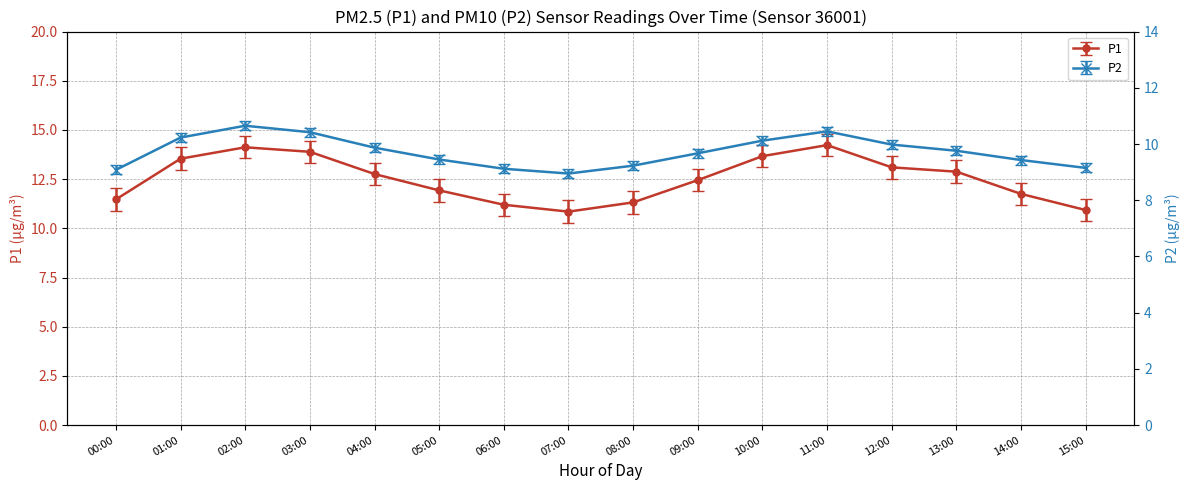

How many data points in P1 are less than 12?

7